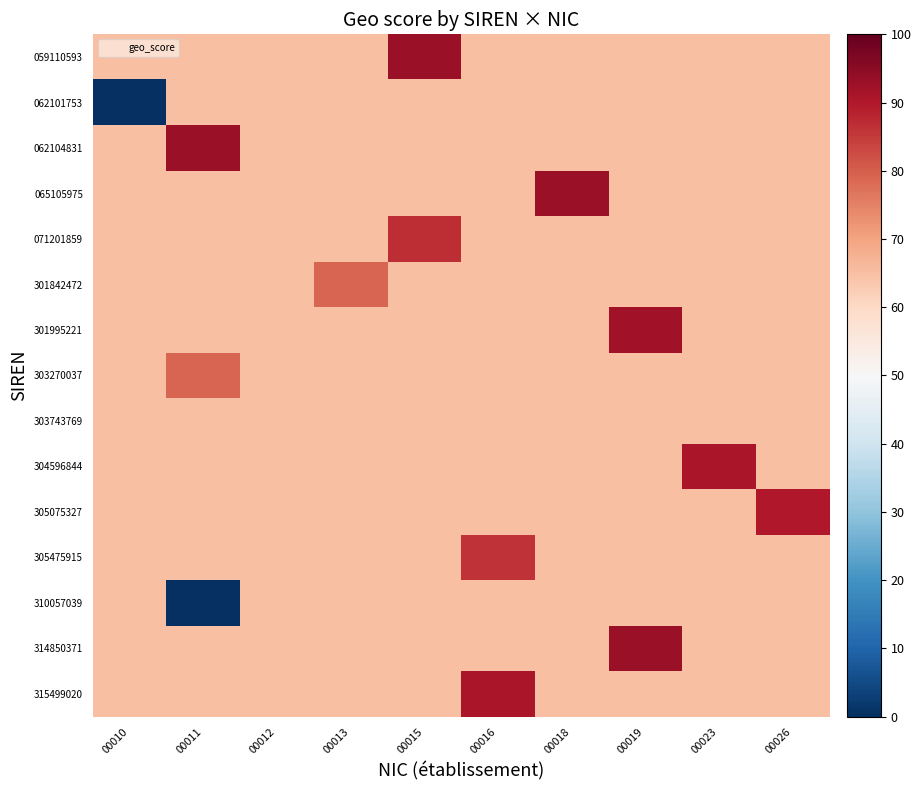

At how many categories does at least one series exceed 53?

10